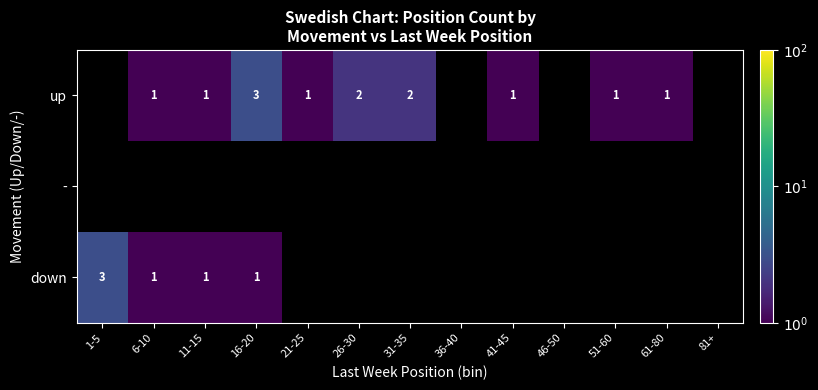

Is it true that up equals 1 at 41-45?

True